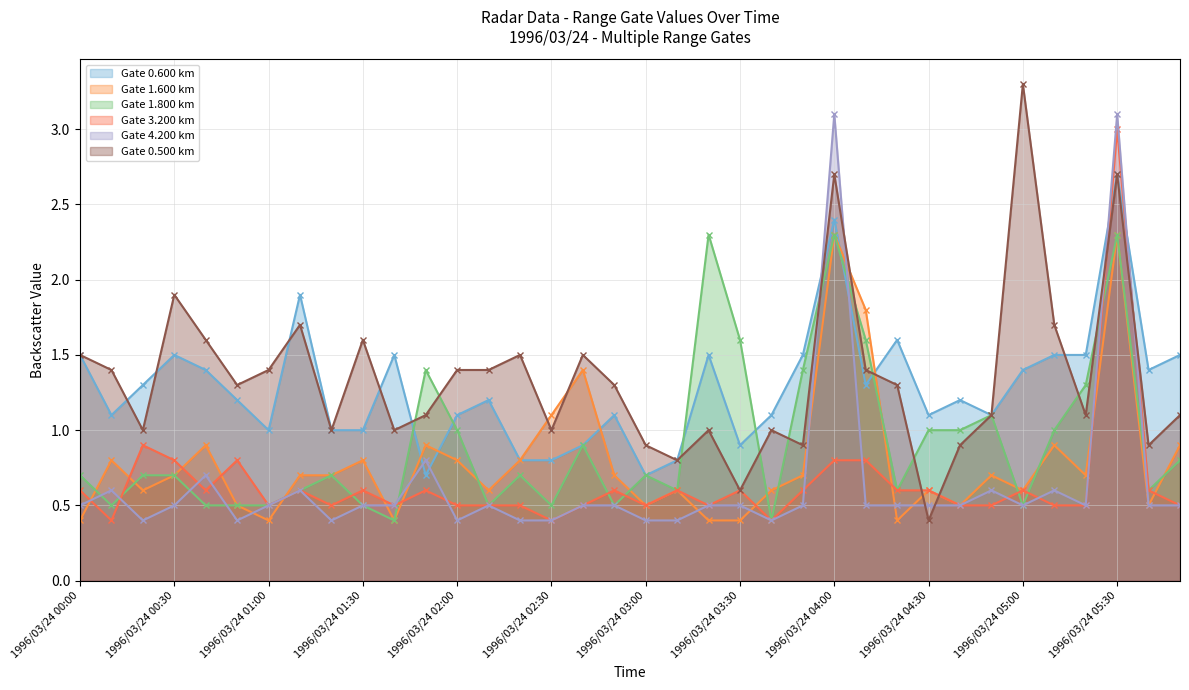

What is the label of the 7th point from the left?

1996/03/24 01:00